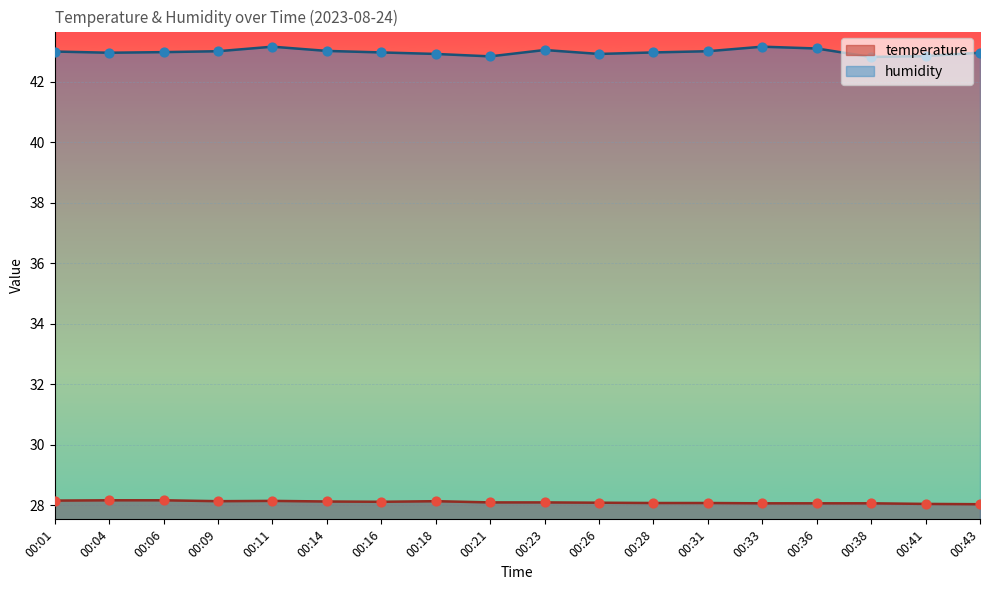

What are all the series names shown in the legend?

temperature, humidity